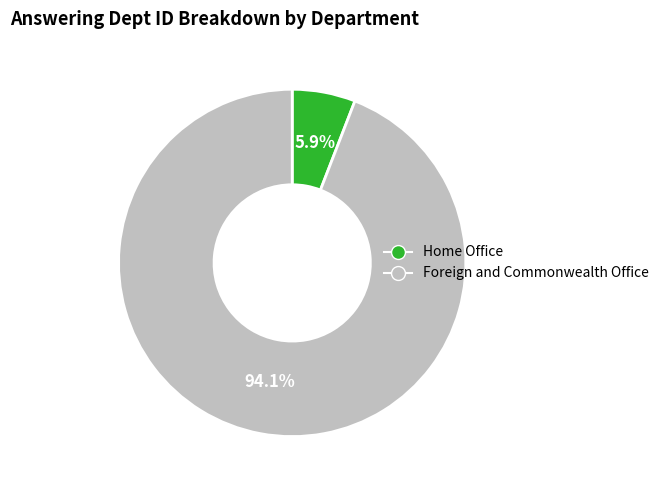

Between Home Office and Foreign and Commonwealth Office, which is larger?

Foreign and Commonwealth Office